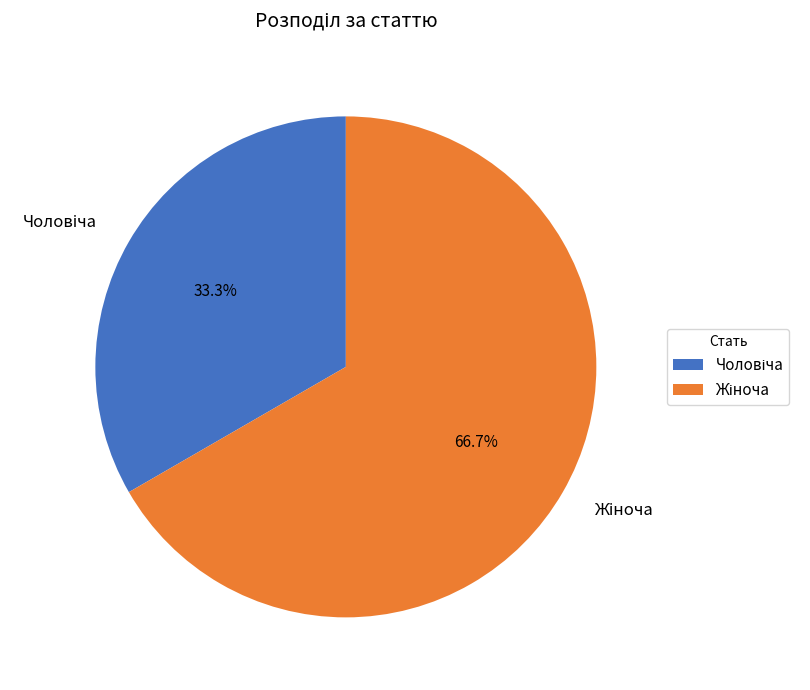

Count the number of slices in the pie.

2